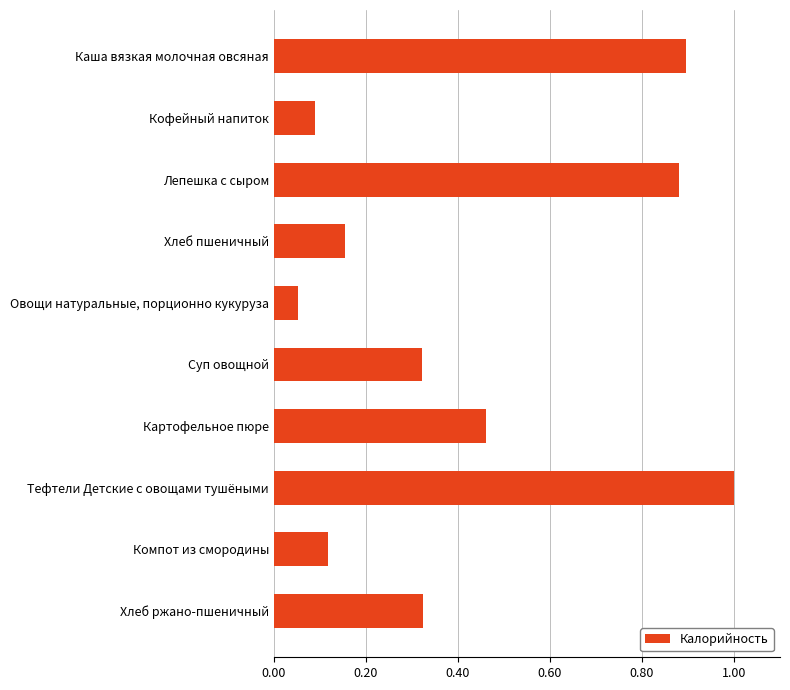

What is the change in value from Лепешка с сыром to Овощи натуральные, порционно кукуруза?

-0.8